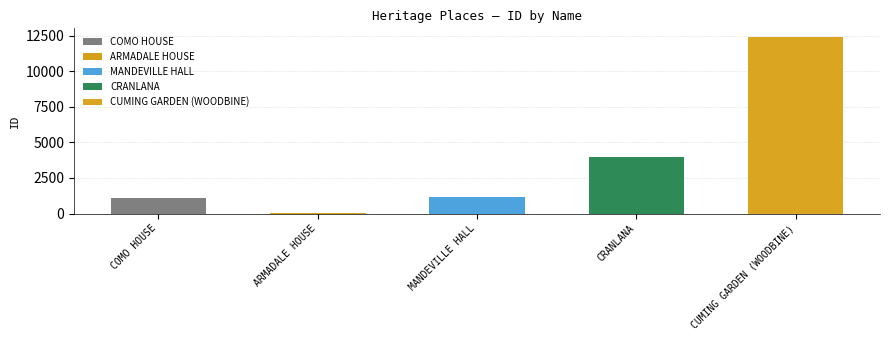

Which label corresponds to the largest value in the chart?

CUMING GARDEN (WOODBINE)